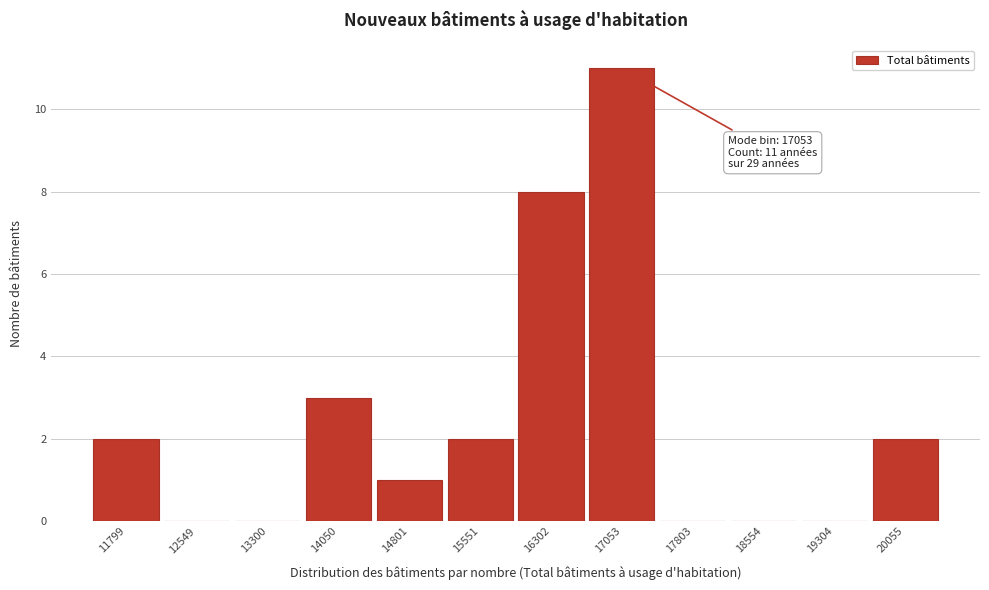

Reading left to right, extract all data points from this chart.

11799=2	12549=0	13300=0	14050=3	14801=1	15551=2	16302=8	17053=11	17803=0	18554=0	19304=0	20055=2